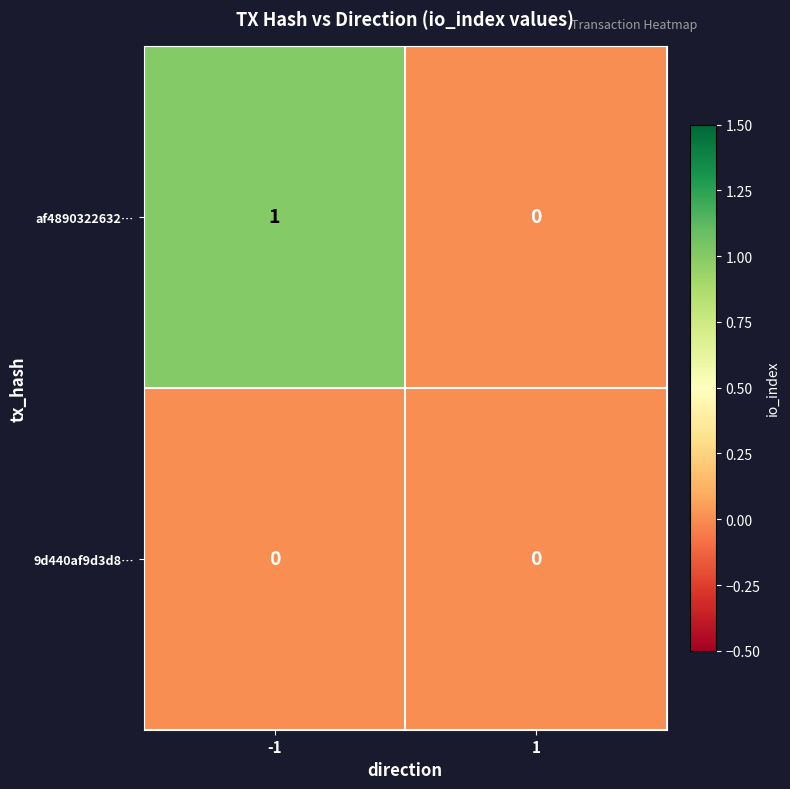

How many values in the af4890322632… series are below 1?

1